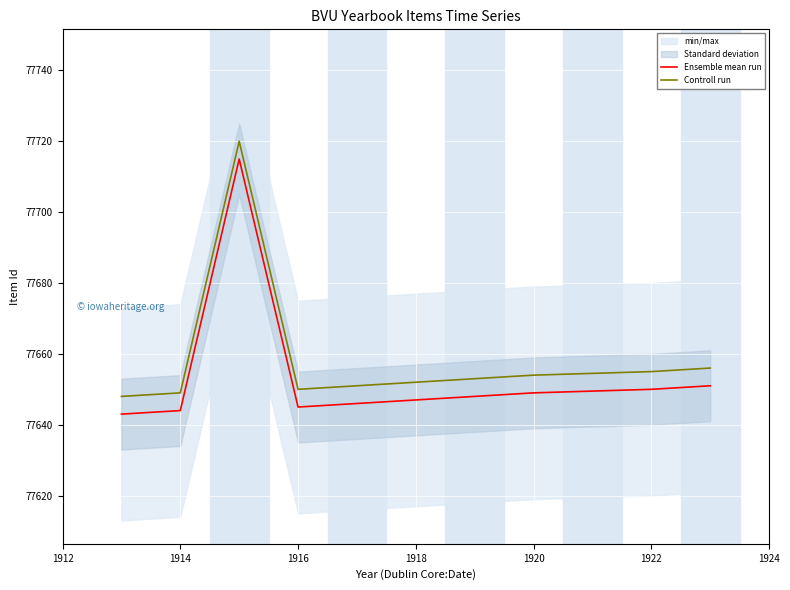

What is the sum of the Controll run values at 1914 and 1922?

155304